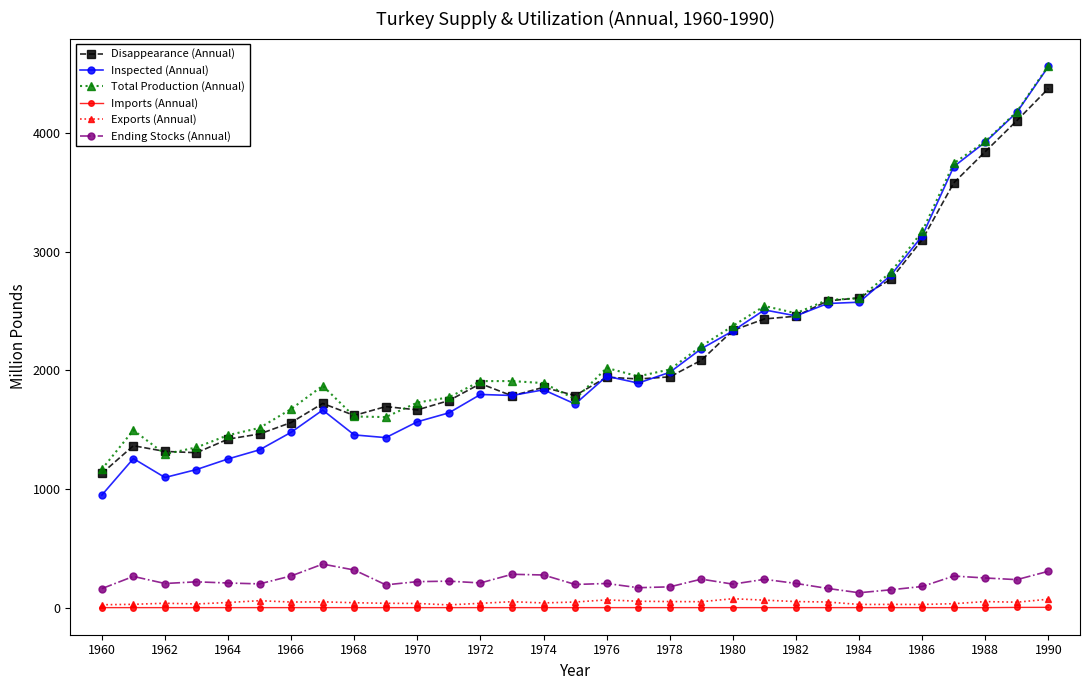

True or false: Total Production (Annual) and Imports (Annual) intersect in this chart.

False